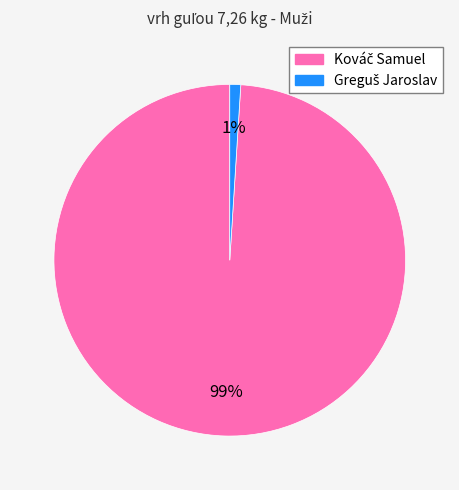

Is there any slice that represents more than half of the pie?

Yes